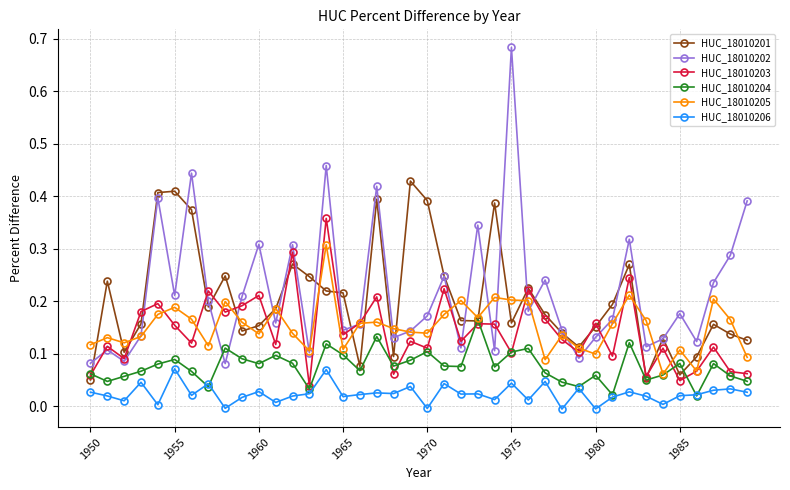

At how many categories does at least one series exceed 0?

40